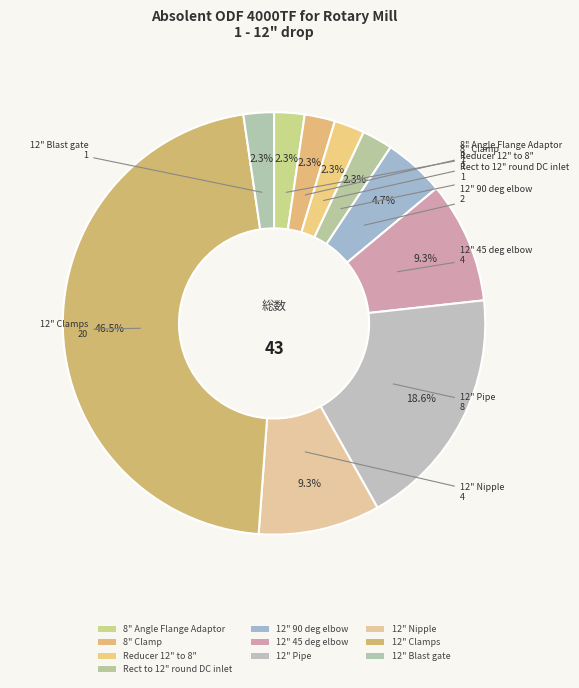

How many slices are in this pie chart?

10